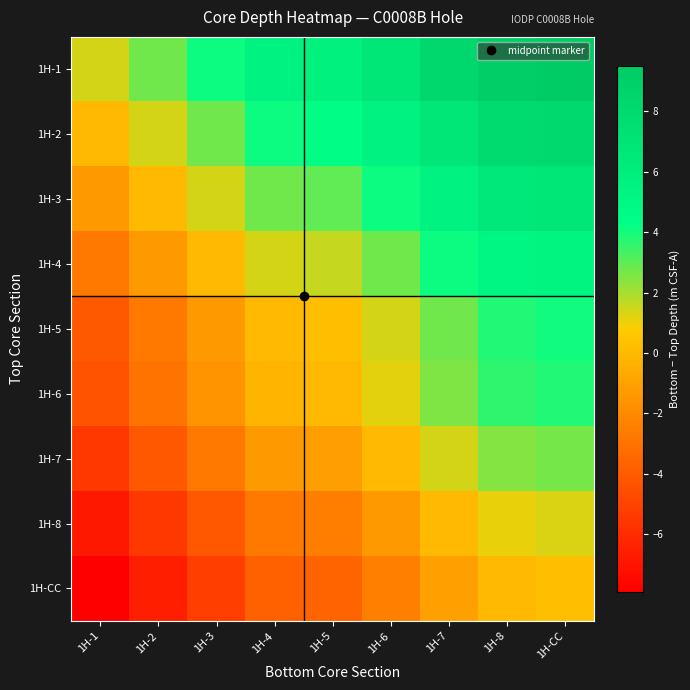

Reading right to left, list all the values displayed in this chart.

1H-1: 1H-CC=9.5	1H-8=9.3	1H-7=8.2	1H-6=6.8	1H-5=5.7	1H-4=5.4	1H-3=4.1	1H-2=2.7	1H-1=1.4
1H-2: 1H-CC=8.1	1H-8=7.9	1H-7=6.8	1H-6=5.5	1H-5=4.3	1H-4=4.1	1H-3=2.7	1H-2=1.4	1H-1=0.0
1H-3: 1H-CC=6.8	1H-8=6.5	1H-7=5.5	1H-6=4.1	1H-5=2.9	1H-4=2.7	1H-3=1.4	1H-2=0.0	1H-1=-1.4
1H-4: 1H-CC=5.4	1H-8=5.2	1H-7=4.1	1H-6=2.7	1H-5=1.6	1H-4=1.4	1H-3=0.0	1H-2=-1.4	1H-1=-2.7
1H-5: 1H-CC=4.1	1H-8=3.8	1H-7=2.7	1H-6=1.4	1H-5=0.2	1H-4=0.0	1H-3=-1.4	1H-2=-2.7	1H-1=-4.1
1H-6: 1H-CC=3.8	1H-8=3.6	1H-7=2.5	1H-6=1.2	1H-5=0.0	1H-4=-0.2	1H-3=-1.6	1H-2=-2.9	1H-1=-4.3
1H-7: 1H-CC=2.7	1H-8=2.4	1H-7=1.4	1H-6=0.0	1H-5=-1.2	1H-4=-1.4	1H-3=-2.7	1H-2=-4.1	1H-1=-5.5
1H-8: 1H-CC=1.3	1H-8=1.1	1H-7=0.0	1H-6=-1.4	1H-5=-2.5	1H-4=-2.7	1H-3=-4.1	1H-2=-5.5	1H-1=-6.8
1H-CC: 1H-CC=0.2	1H-8=0.0	1H-7=-1.1	1H-6=-2.4	1H-5=-3.6	1H-4=-3.8	1H-3=-5.2	1H-2=-6.5	1H-1=-7.9